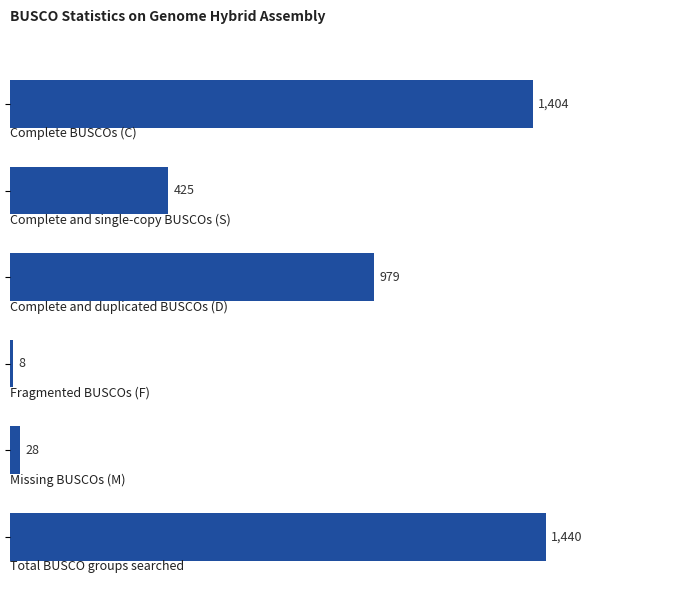

What is the difference between the maximum and minimum values?

1432